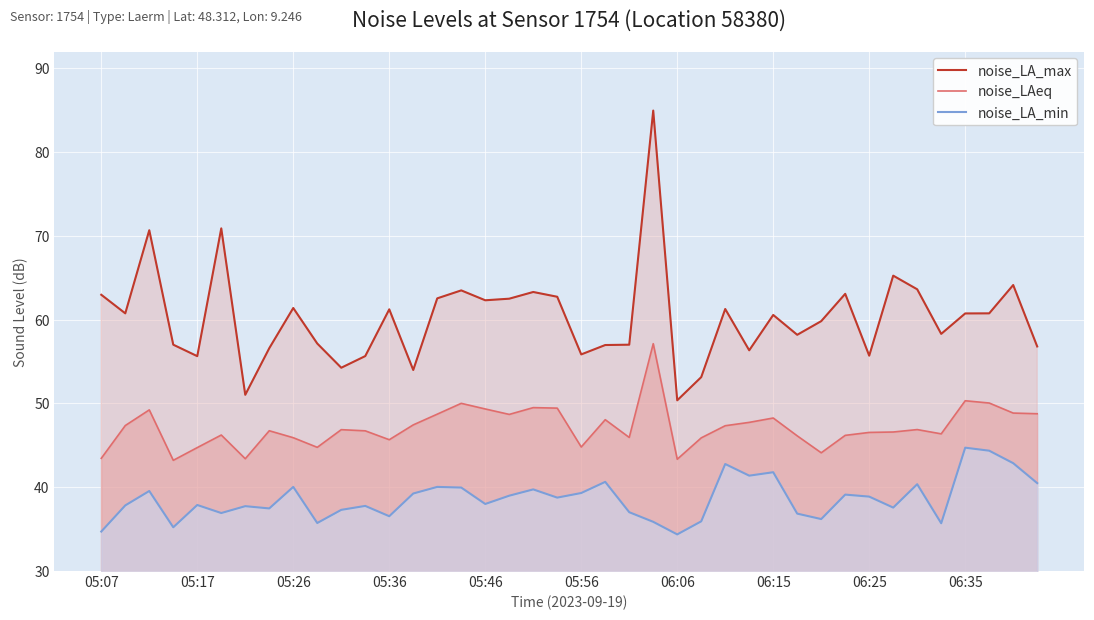

What are all the series names shown in the legend?

noise_LA_max, noise_LAeq, noise_LA_min